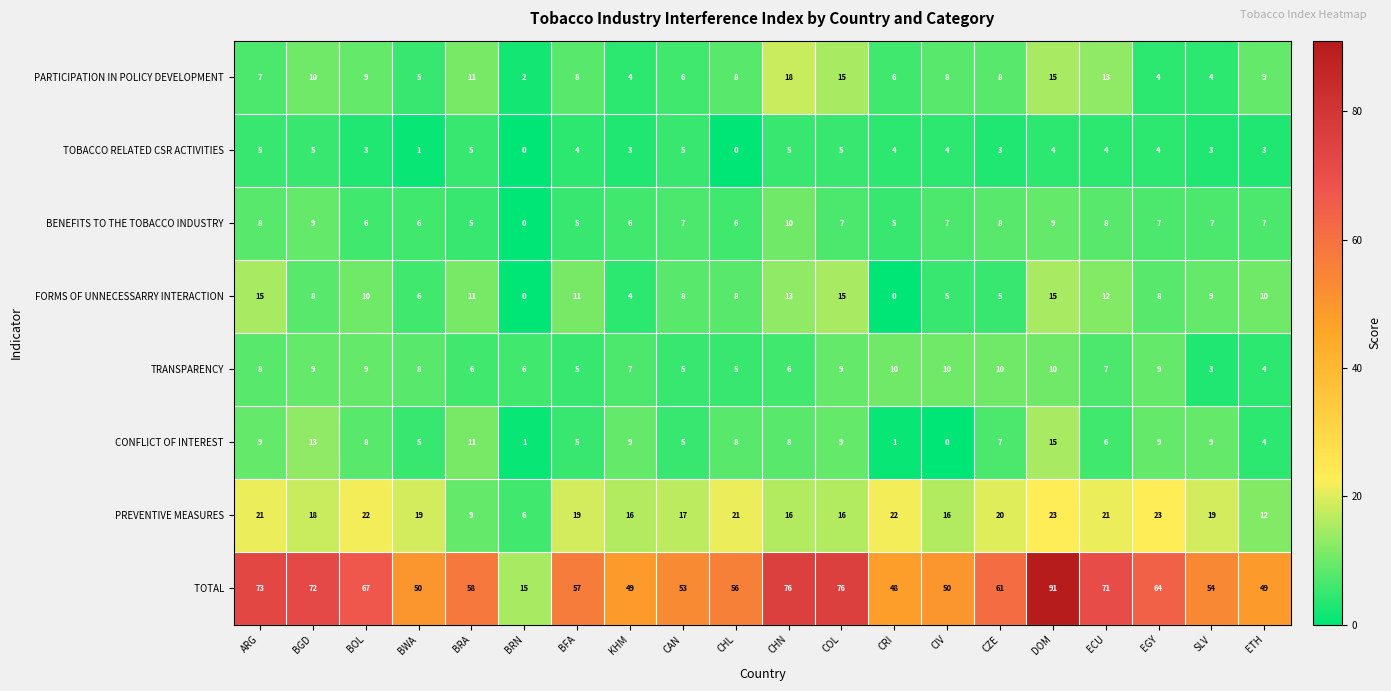

Where does the TOBACCO RELATED CSR ACTIVITIES series first go above 4?

ARG